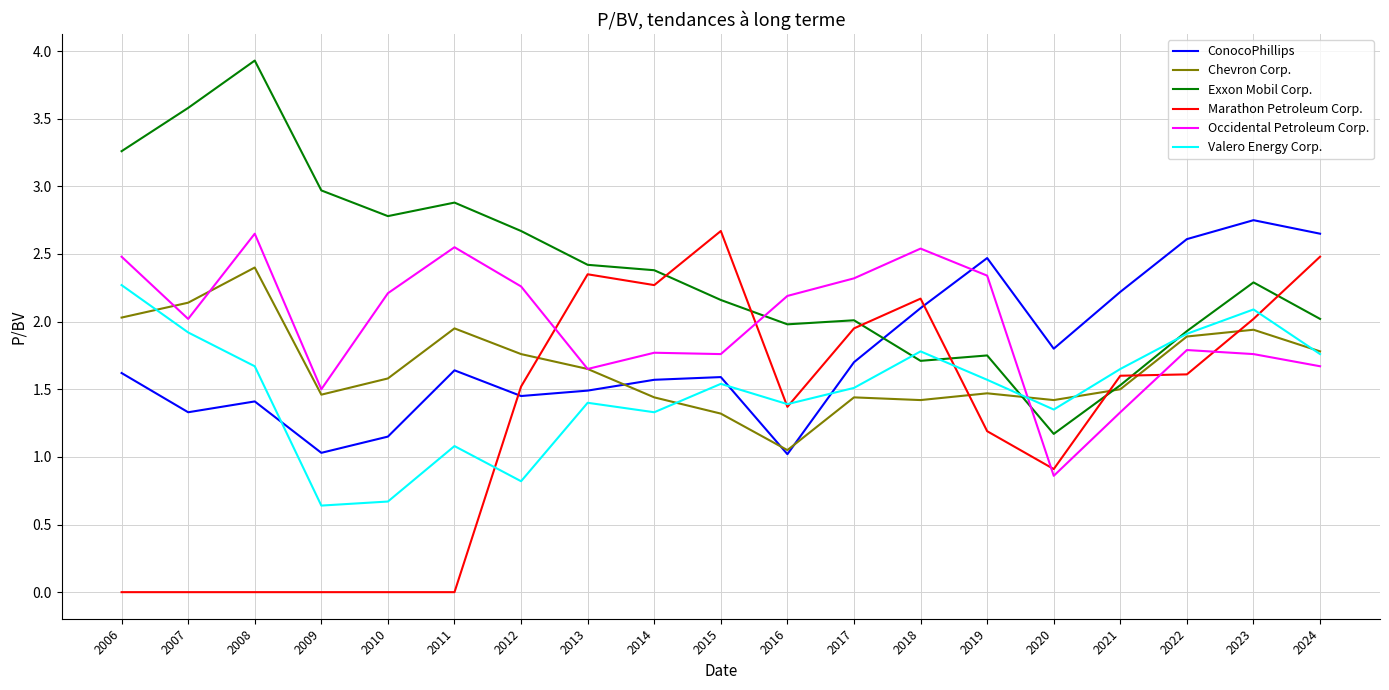

Is this an area chart (filled region under the line)?

No